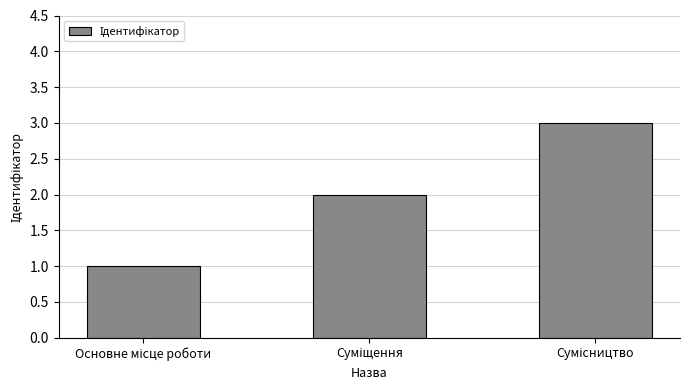

What is the maximum value shown in the chart?

3